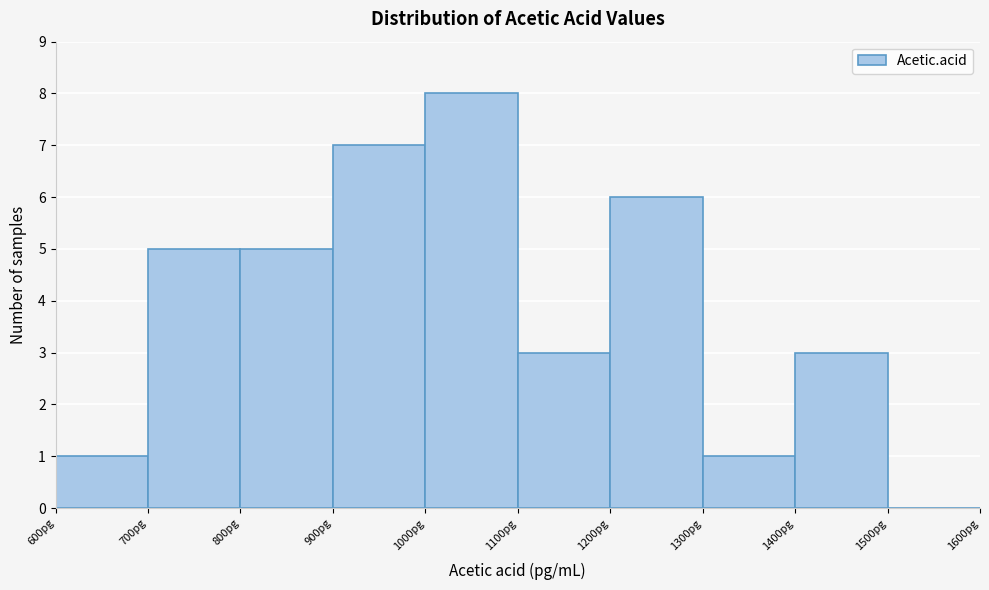

Over which range of the x-axis is the bar tallest?

1000 to 1100